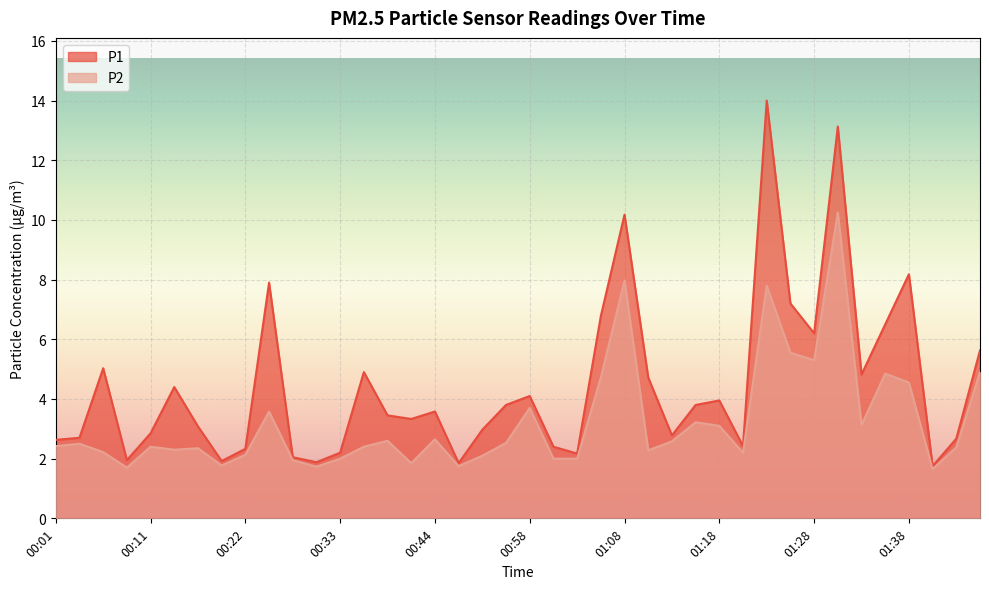

How many lines are shown in the chart?

2